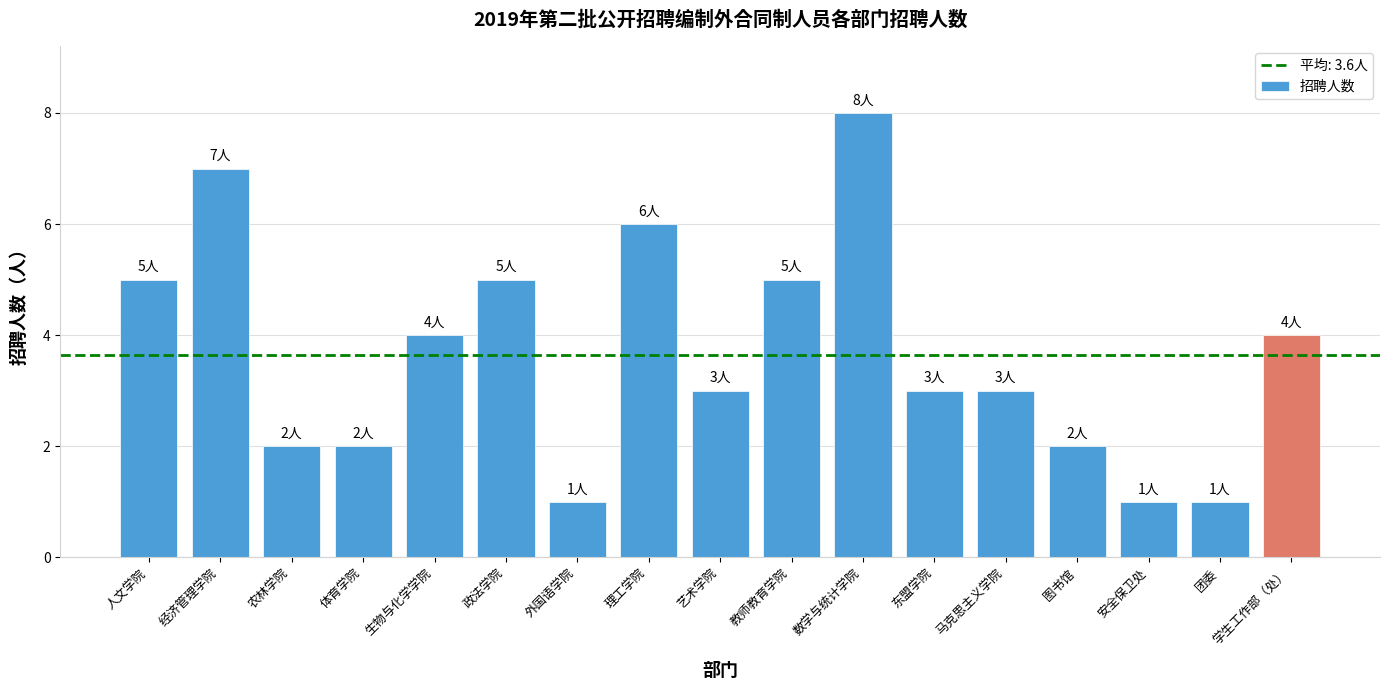

What is the value of the 5th bar from the left?

4